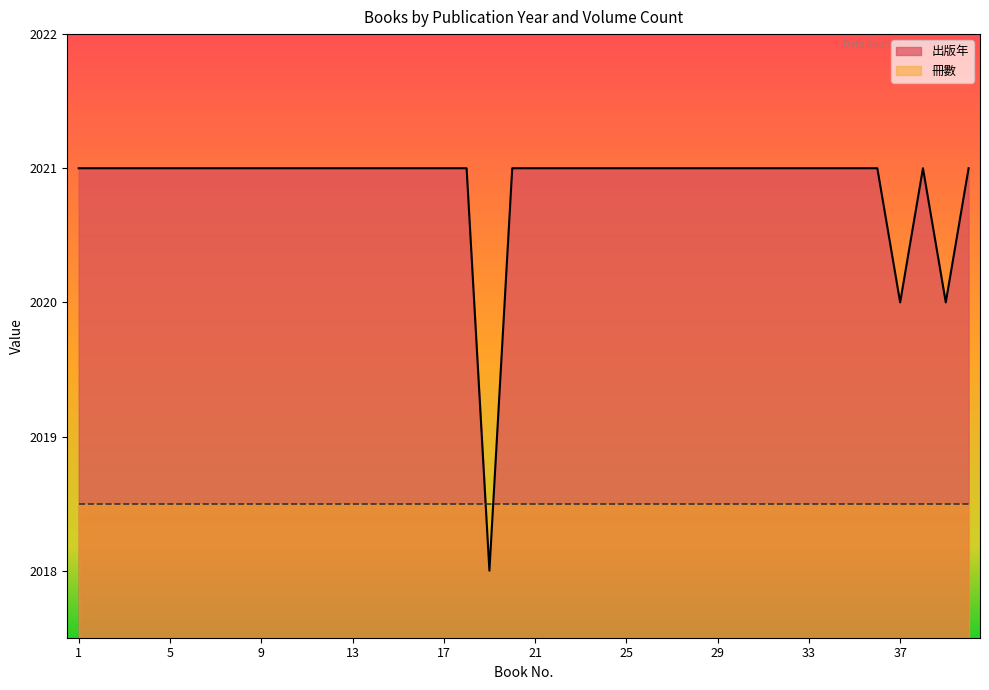

What is the difference between the second highest and minimum values?

3